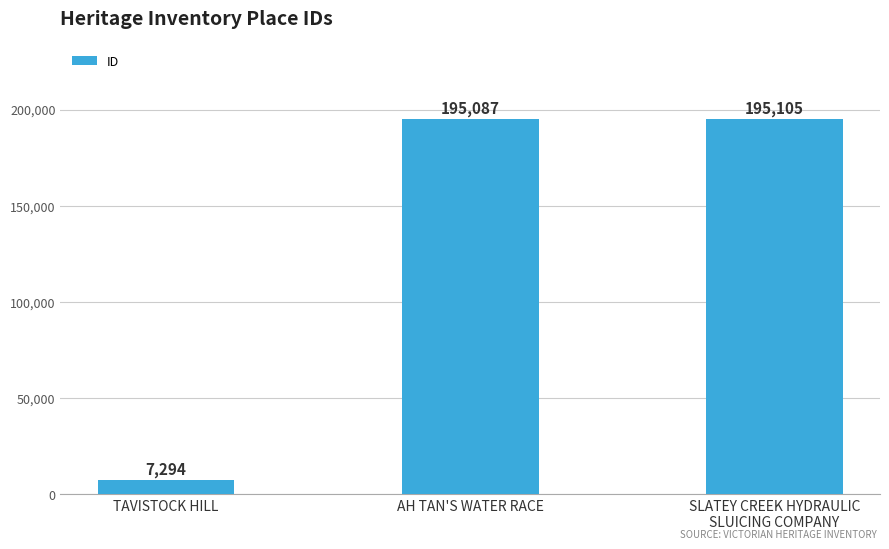

Approximately how many times larger is the value at SLATEY CREEK HYDRAULIC
SLUICING COMPANY compared to AH TAN'S WATER RACE?

1.0